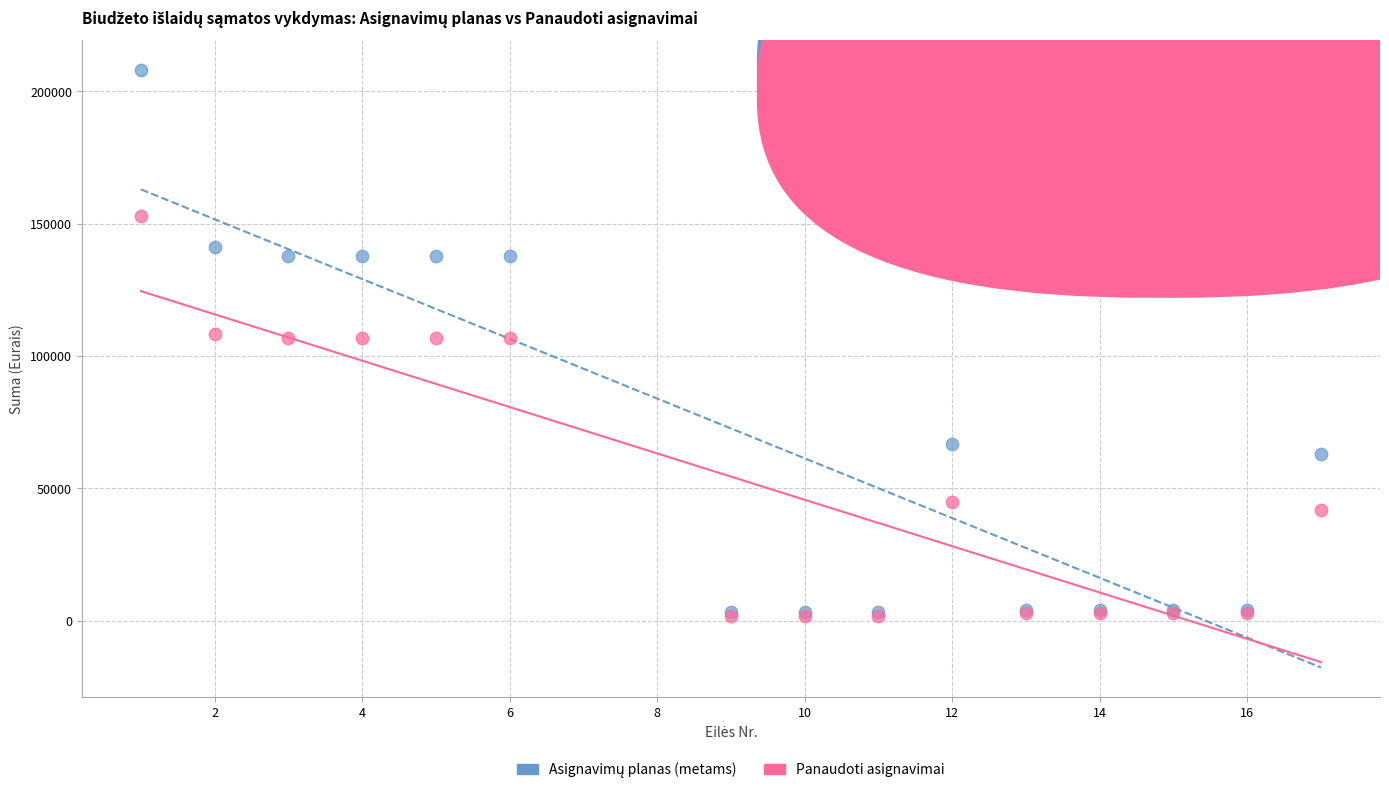

In the Panaudoti asignavimai series, what Y value is closest to 77384?

106656.7